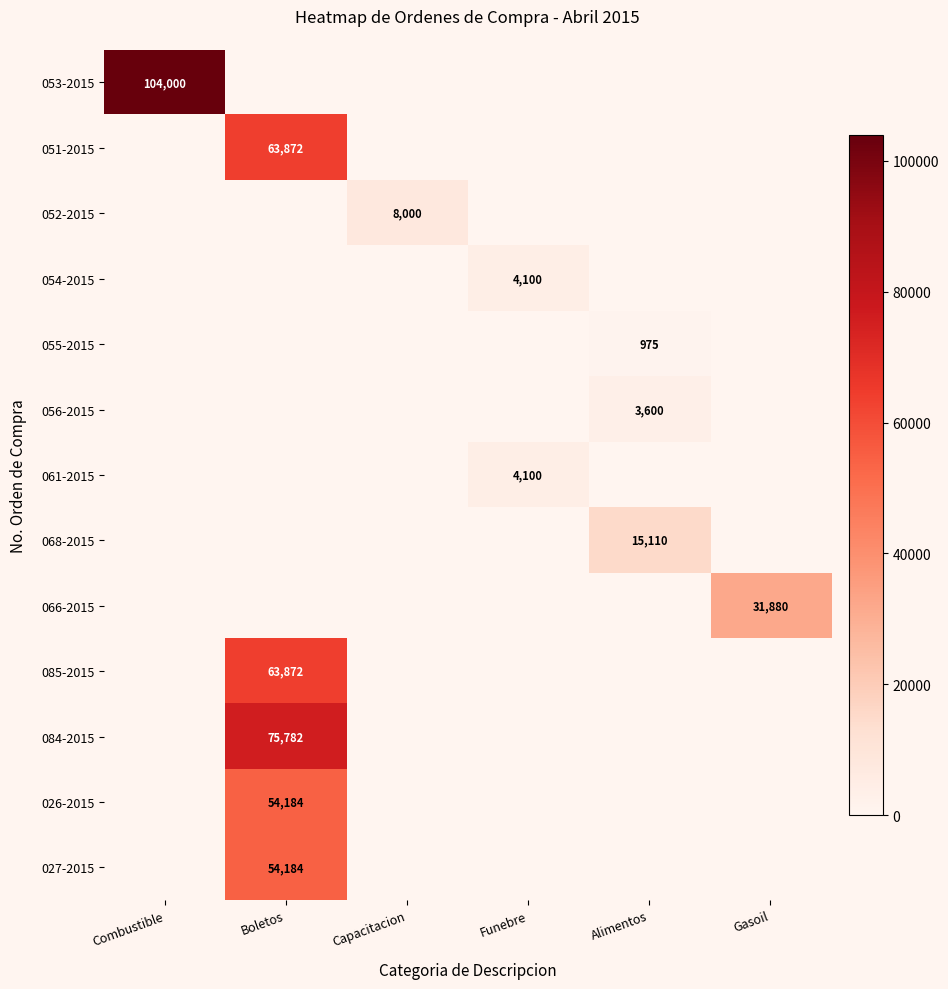

The value of 053-2015 at Combustible is 66263. True or false?

False